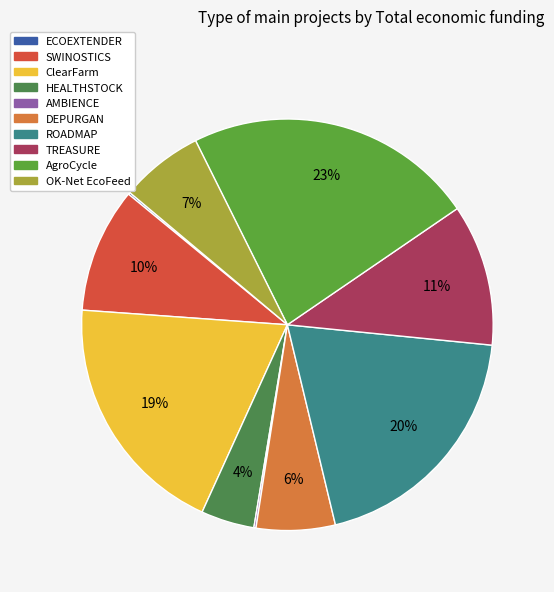

To the nearest percent, what percentage of the pie is ClearFarm?

19%